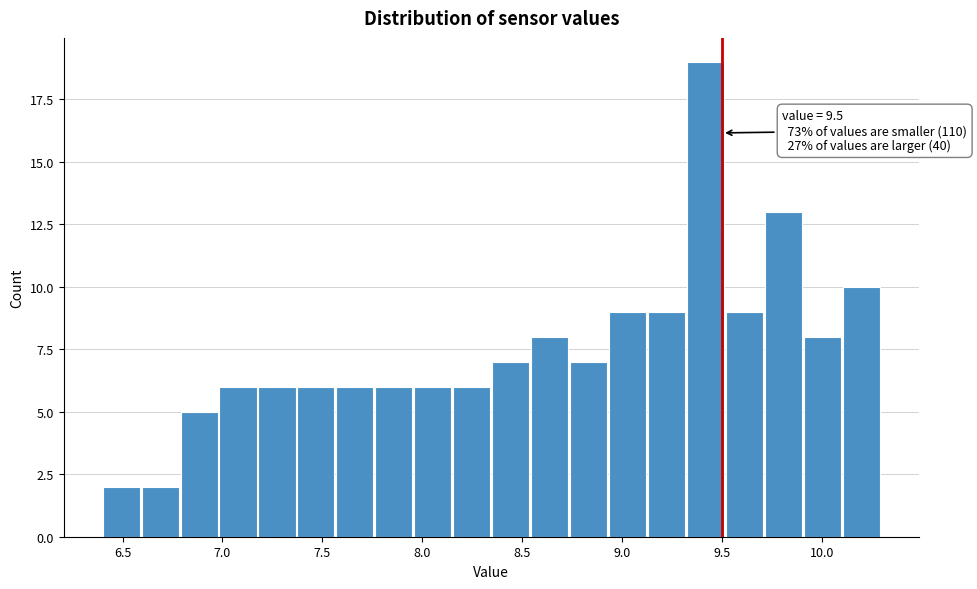

Around what value on the x-axis is the tallest bar? Give the approximate position of its centre, as read against the axis.

9.40